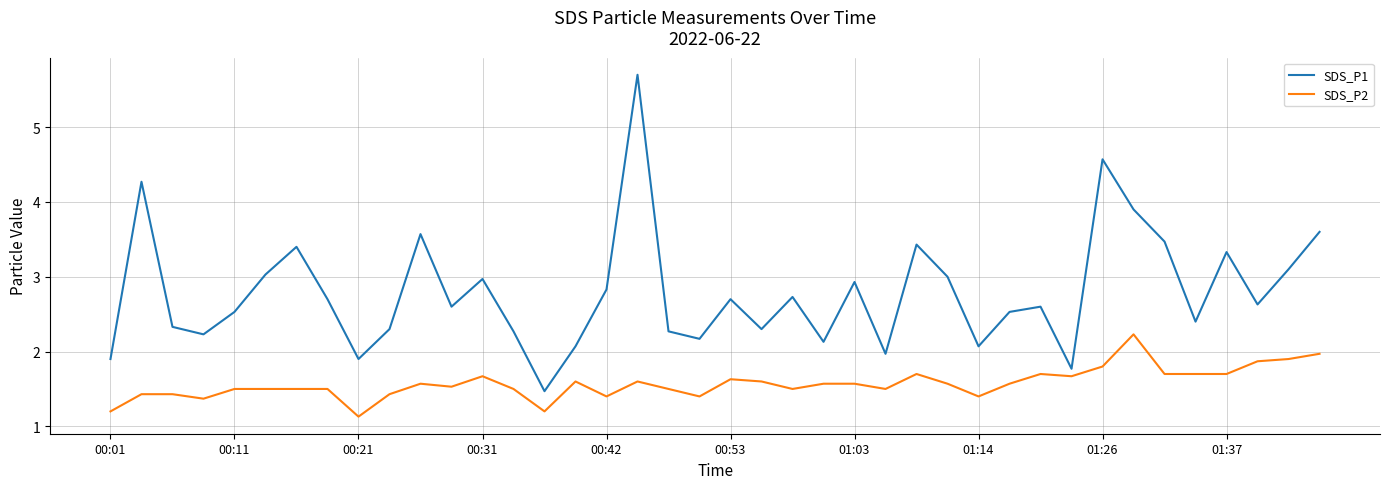

True or false: SDS_P1 and SDS_P2 intersect in this chart.

False